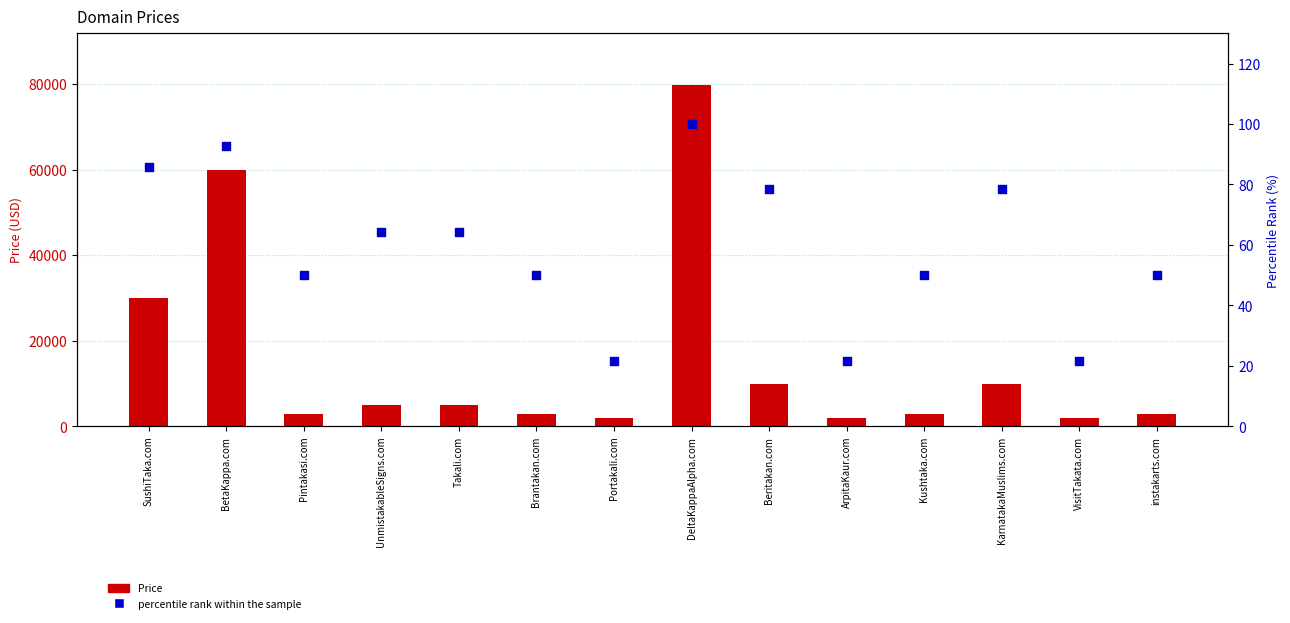

What is the ratio of the value at Brantakan.com to the value at DeltaKappaAlpha.com?

0.5